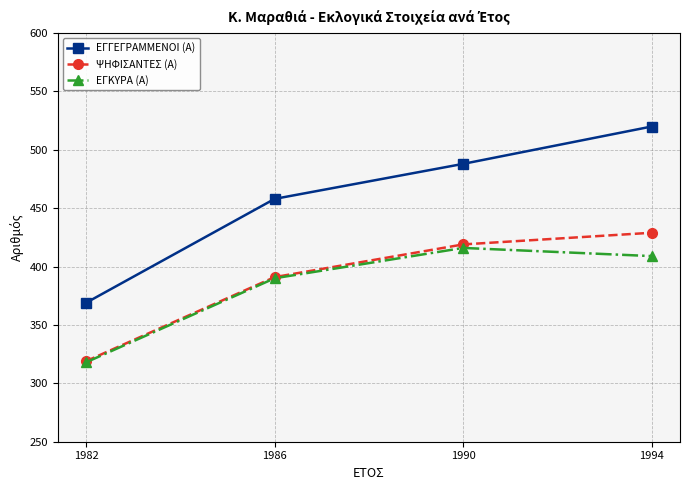

Reading left to right, extract all data points from this chart.

ΕΓΓΕΓΡΑΜΜΕΝΟΙ (Α): 1982=369	1986=458	1990=488	1994=520
ΨΗΦΙΣΑΝΤΕΣ (Α): 1982=319	1986=391	1990=419	1994=429
ΕΓΚΥΡΑ (Α): 1982=318	1986=390	1990=416	1994=409